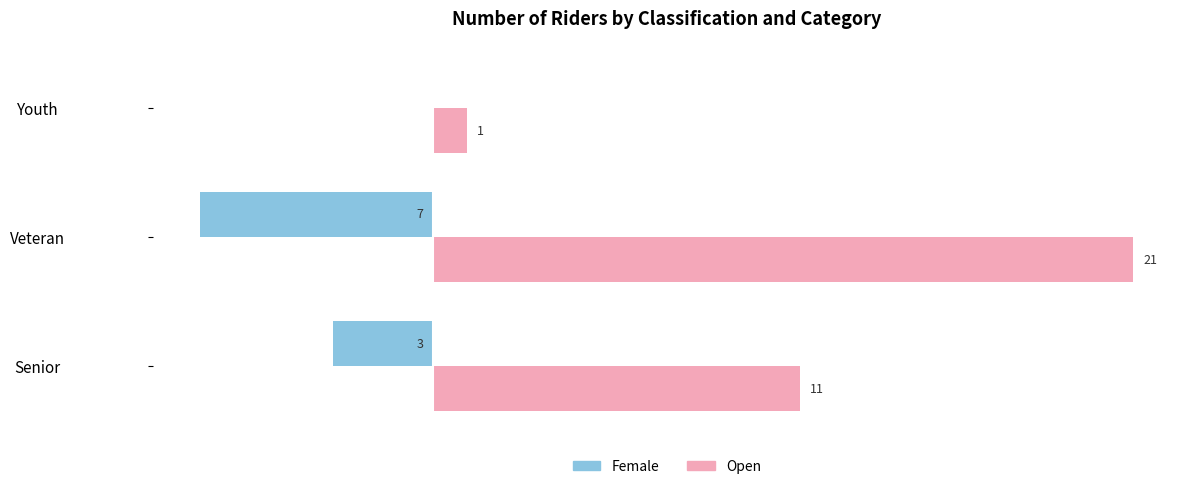

Is the value of Open at Youth greater than the value of Female at Youth?

Yes